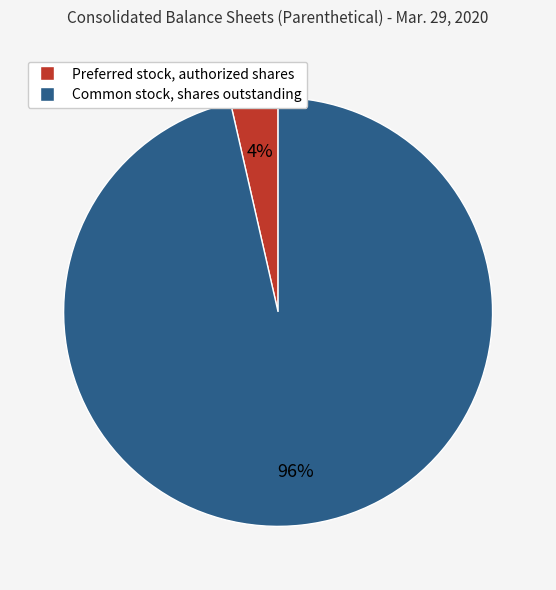

How many segments does this pie chart have?

2